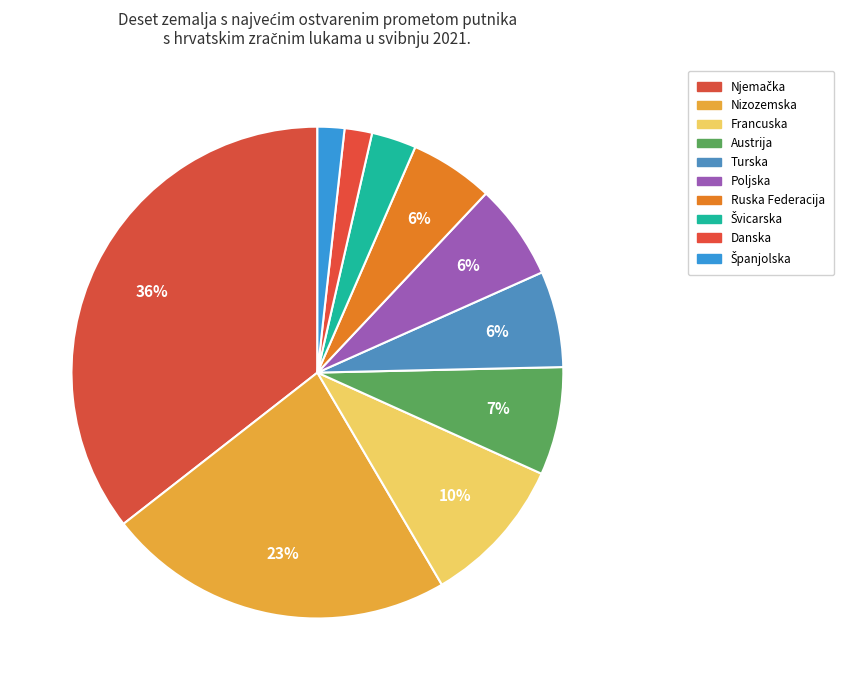

What percentage do Švicarska and Austrija together represent?

10.0%